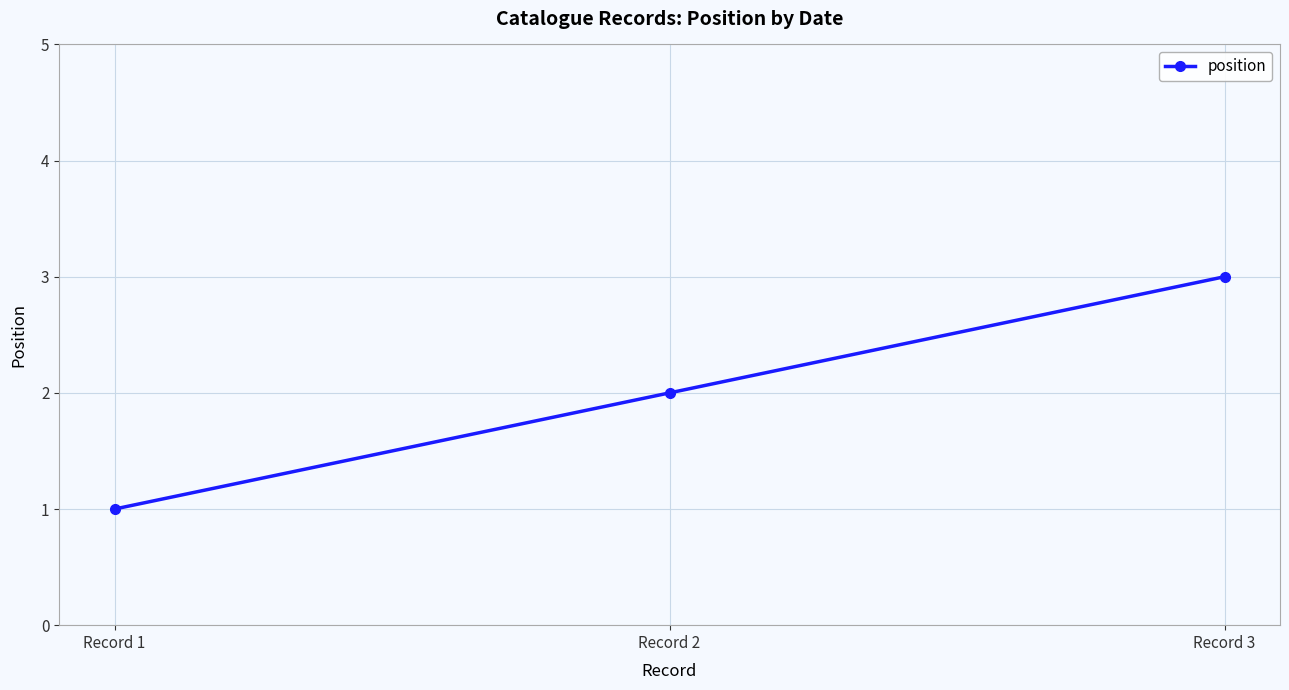

At which category does the chart reach its minimum across all series?

Record 1